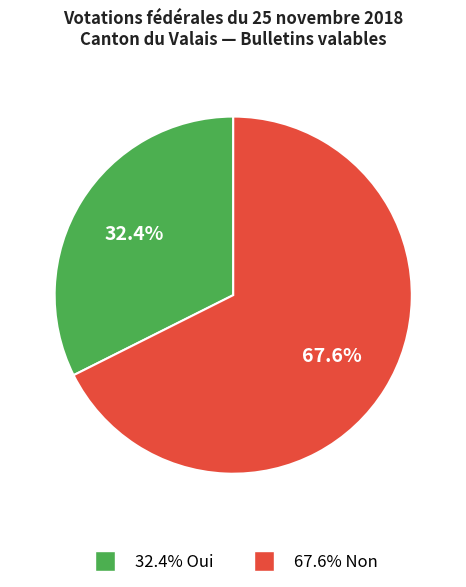

Is there any slice that represents more than half of the pie?

Yes